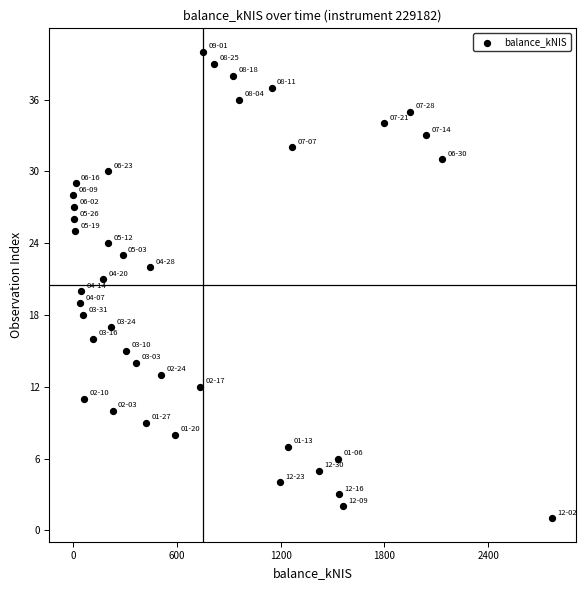

What is the range of Y values (max minus min)?

39